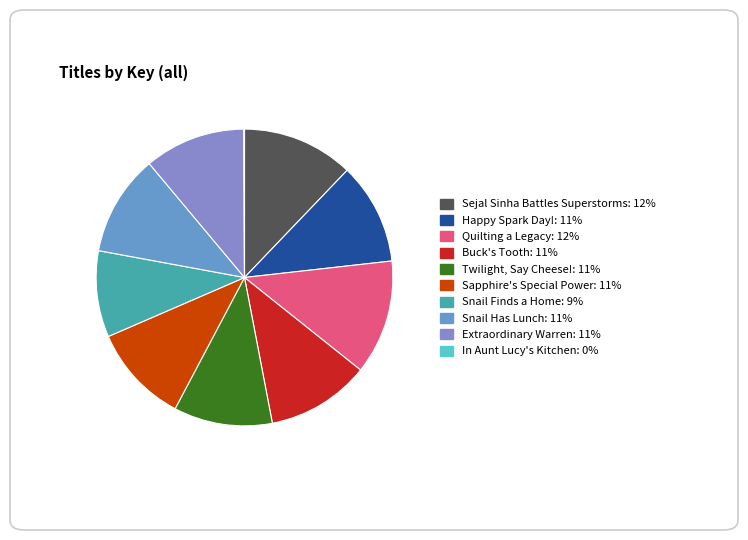

To the nearest percent, what percentage of the pie is Quilting a Legacy?

12%